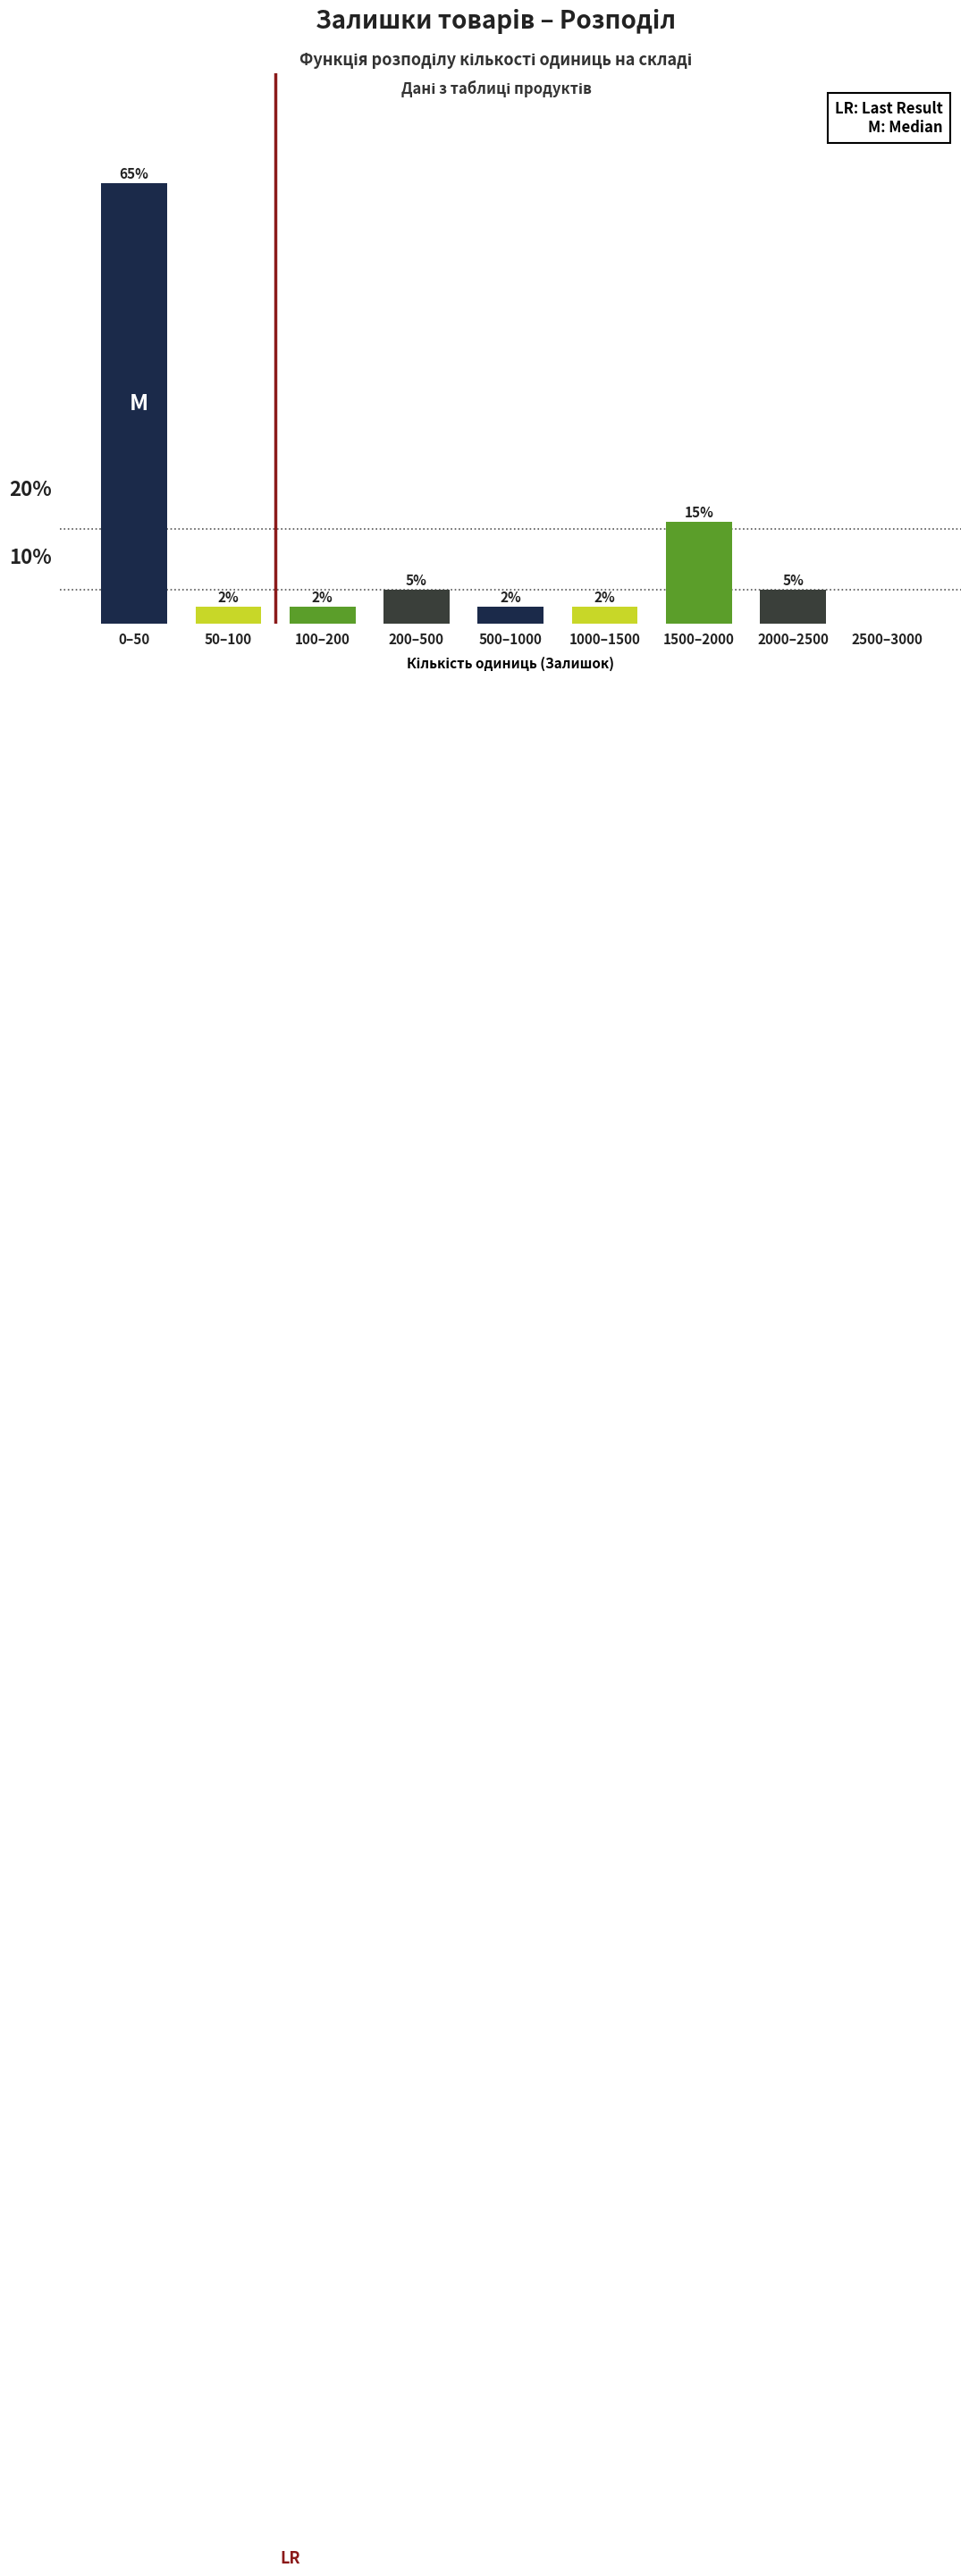

Where does the data first go above 2?

0–50